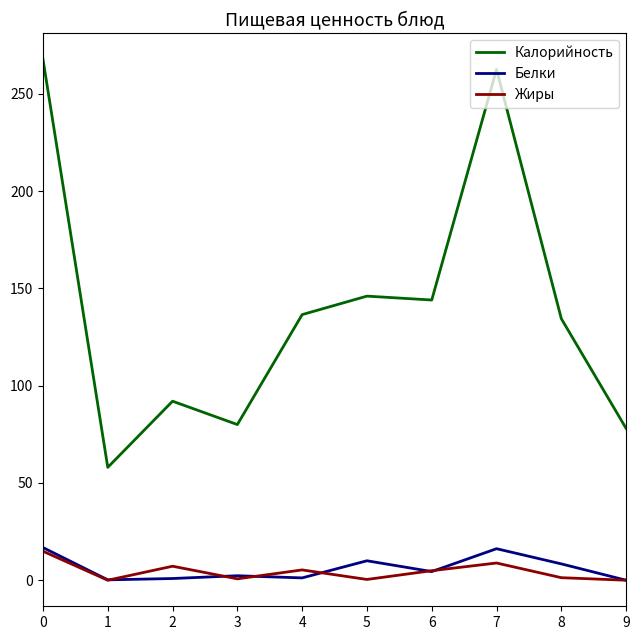

Is the value of Жиры at 3 greater than the value of Калорийность at 8?

No